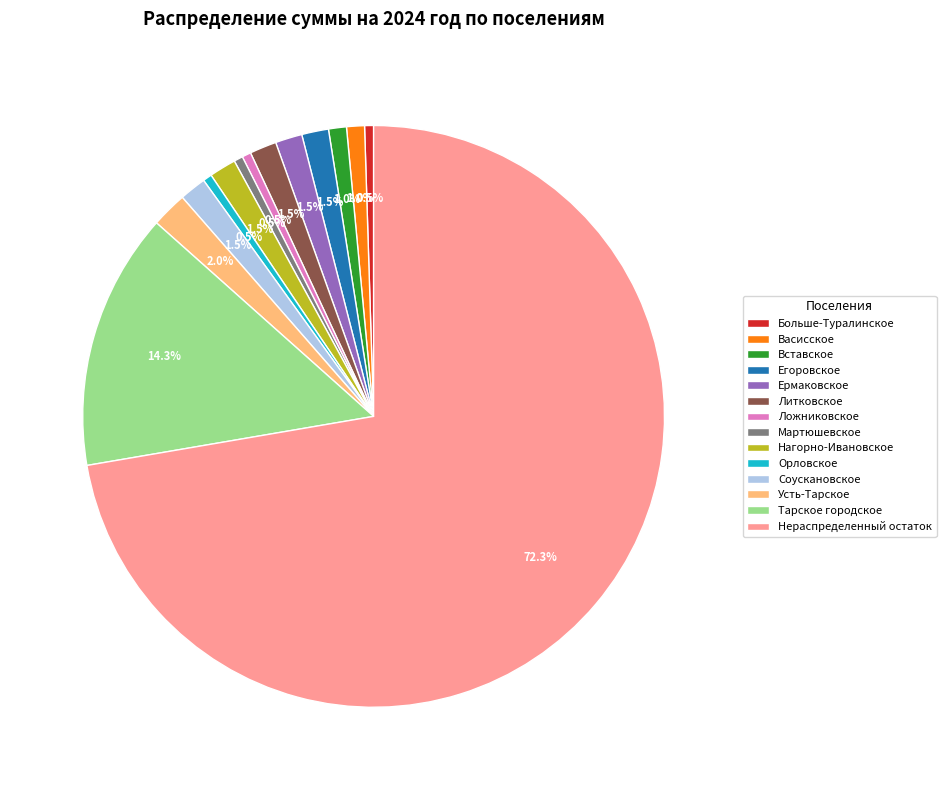

How many slices are in this pie chart?

14